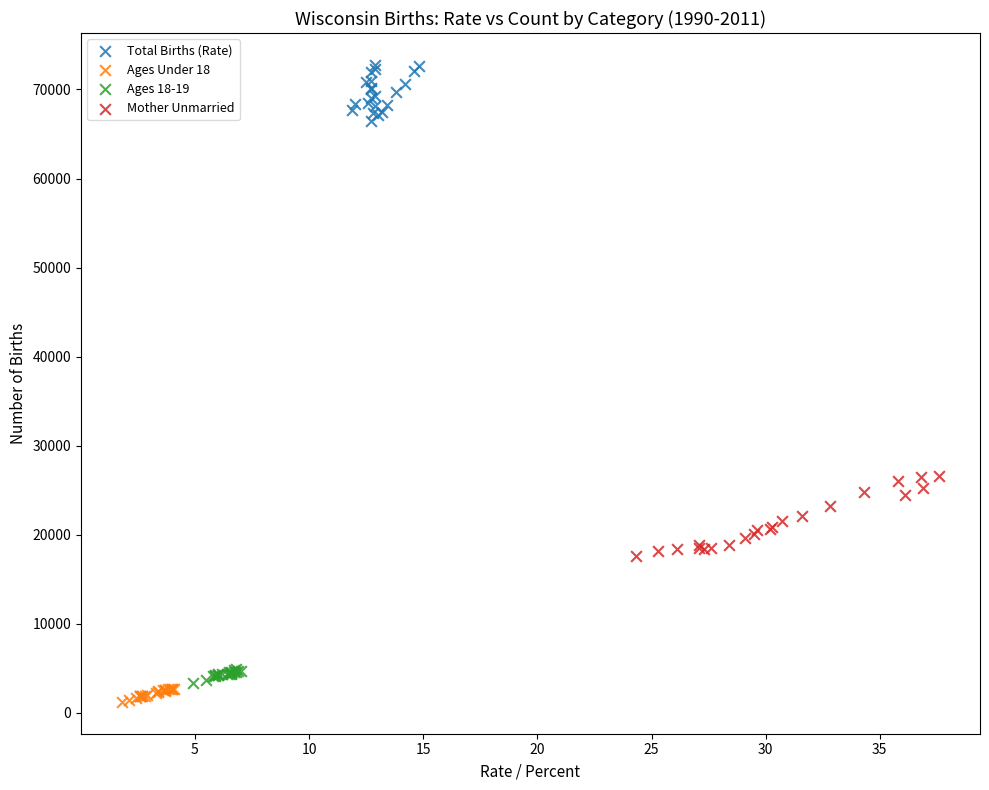

Which series contains the lowest Y value?

Ages Under 18